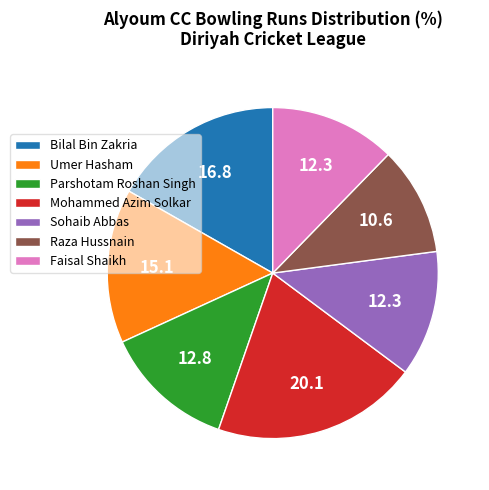

What is the smallest slice in the pie chart?

Raza Hussnain